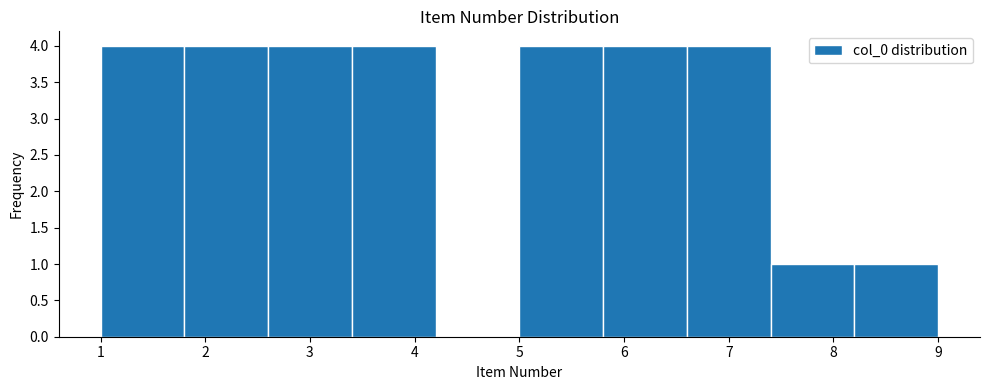

How tall is the bar that spans 1.8 to 2.6 on the x-axis? The values are not printed on the chart, so give them approximately, as read against the axis.

4